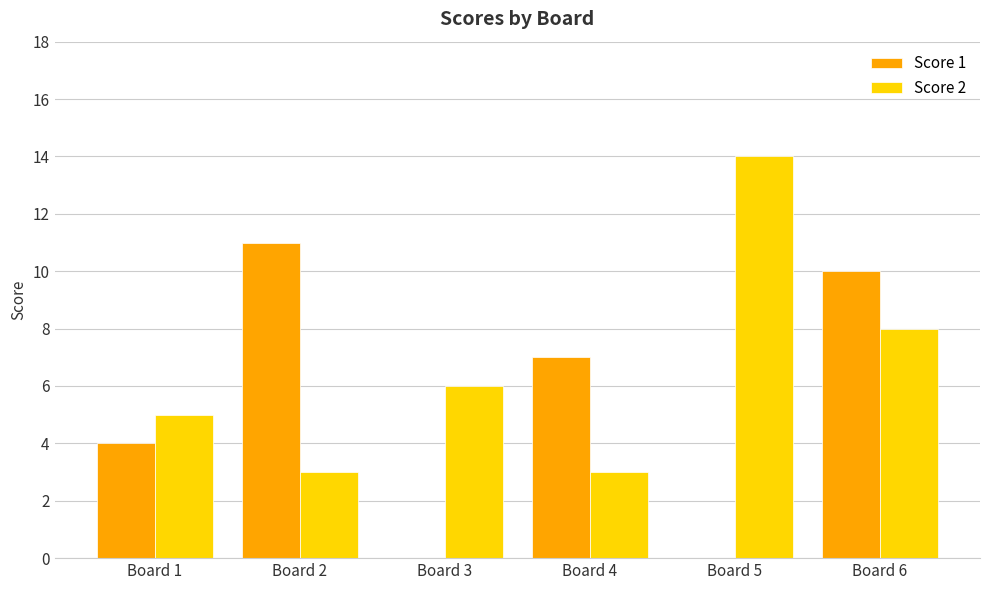

The value of Score 1 at Board 1 is 7. True or false?

False